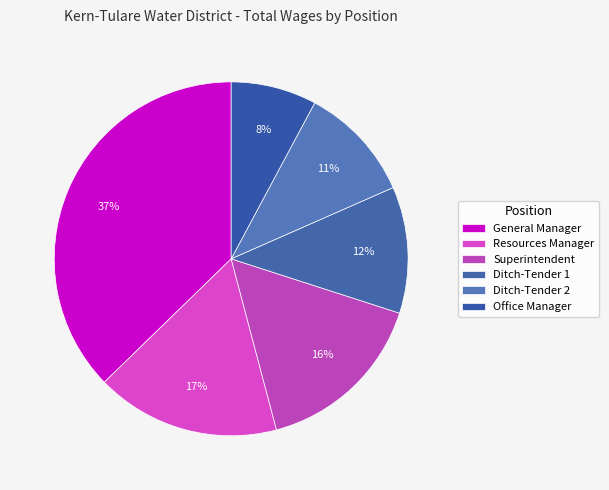

How many segments does this pie chart have?

6